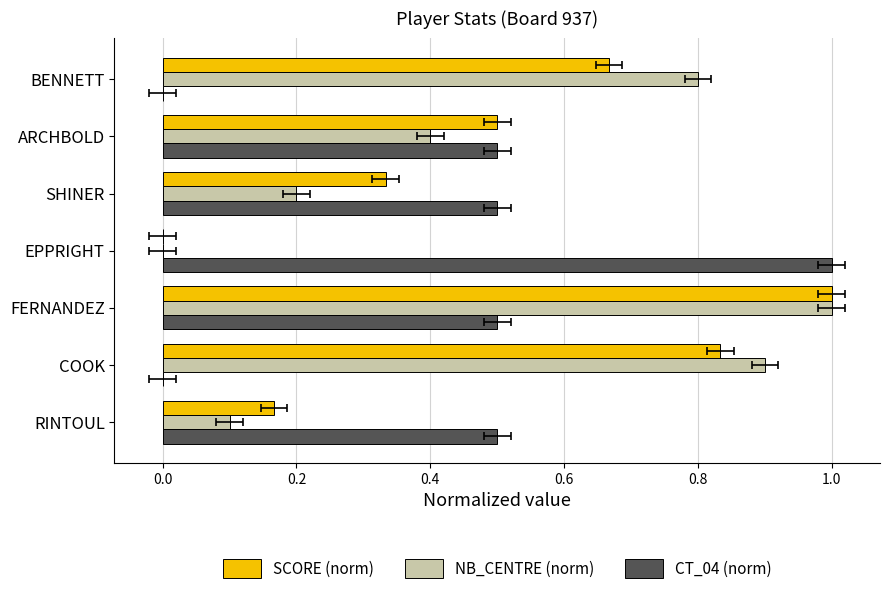

Which series has the widest spread of values?

SCORE (norm)